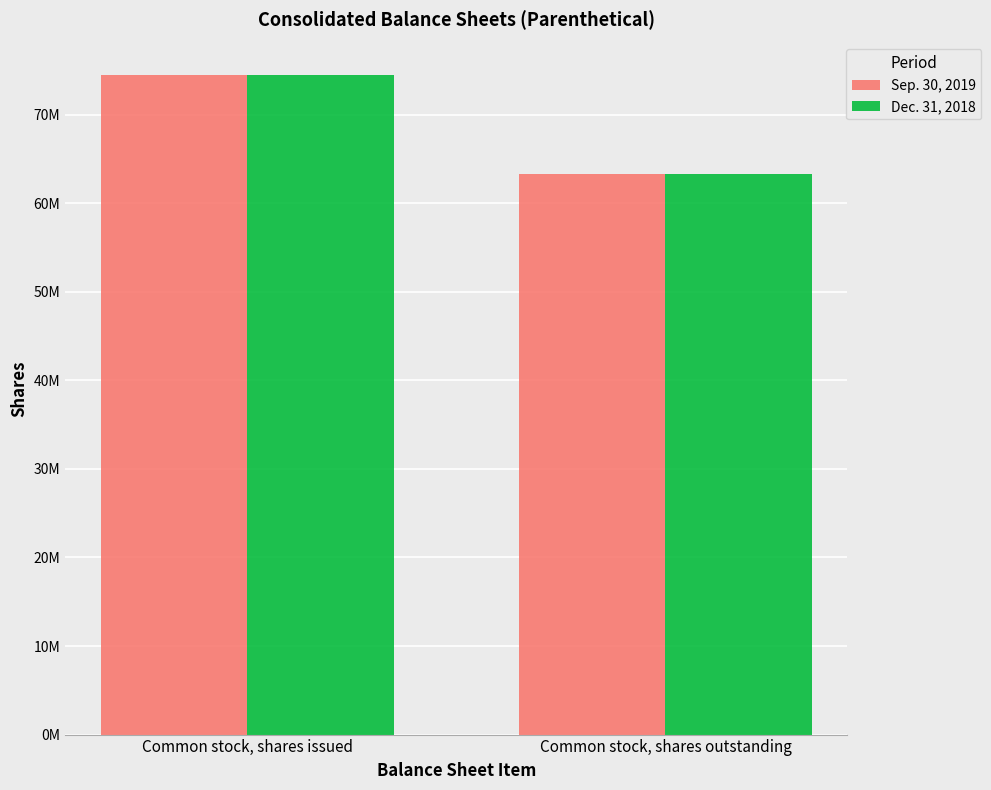

Is the value of Dec. 31, 2018 at Common stock, shares outstanding greater than the value of Sep. 30, 2019 at Common stock, shares outstanding?

No